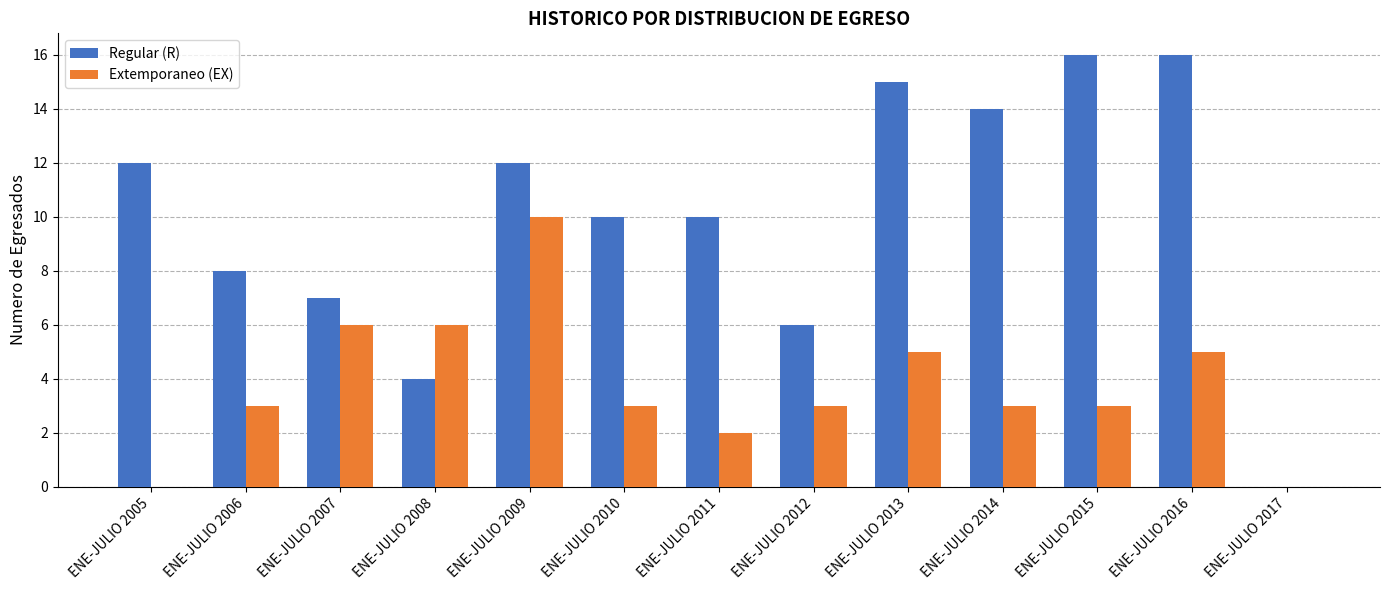

Count the number of categories in the chart.

13